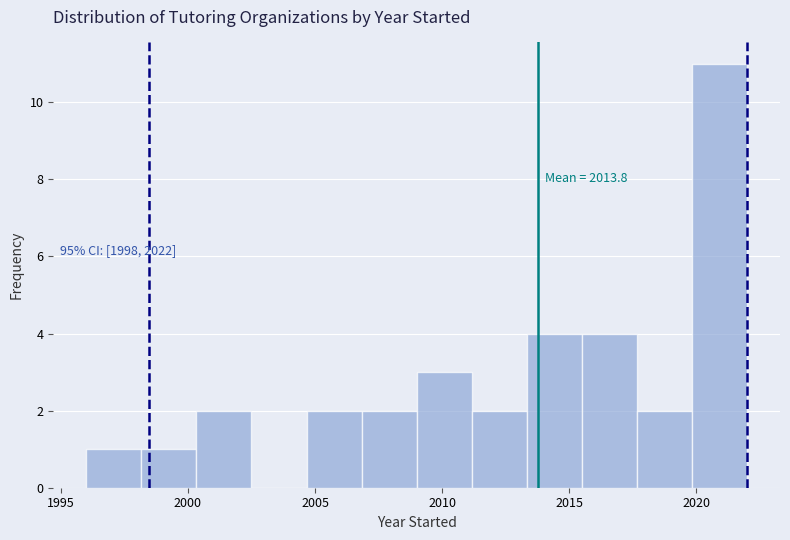

Which range on the x-axis has the tallest bar?

2020.0 to 2022.0